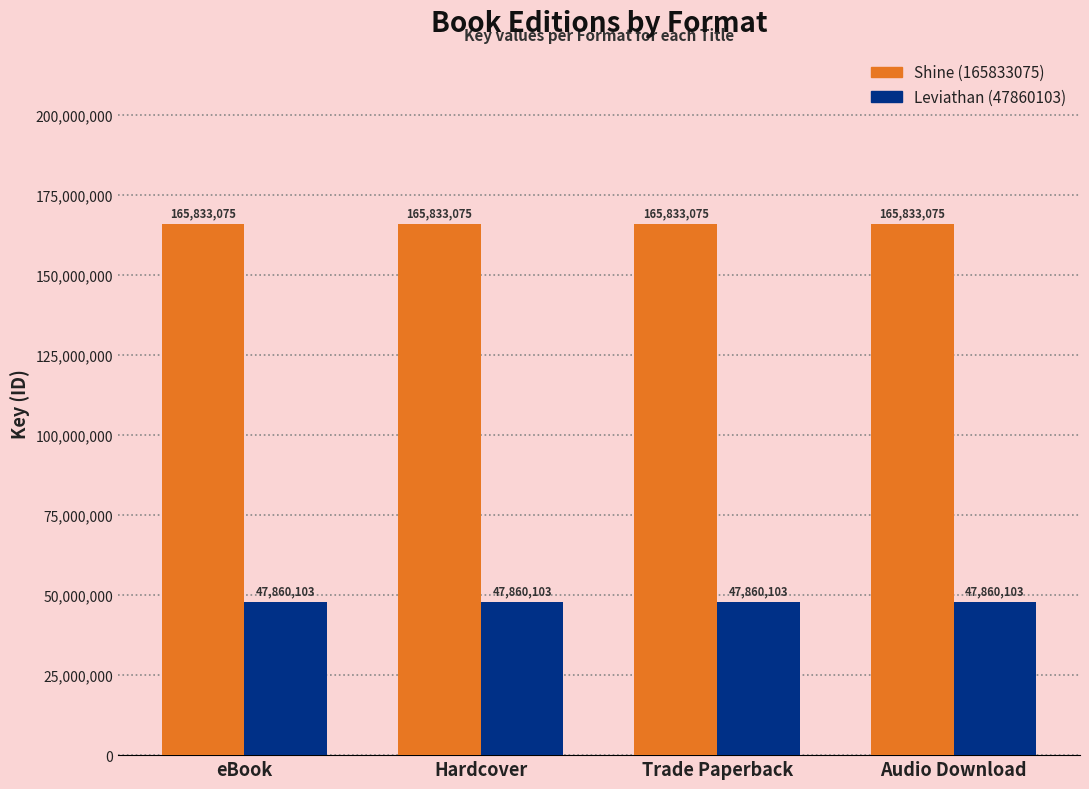

What is the value of the Leviathan (47860103) bar at the 4th from the left?

47860103